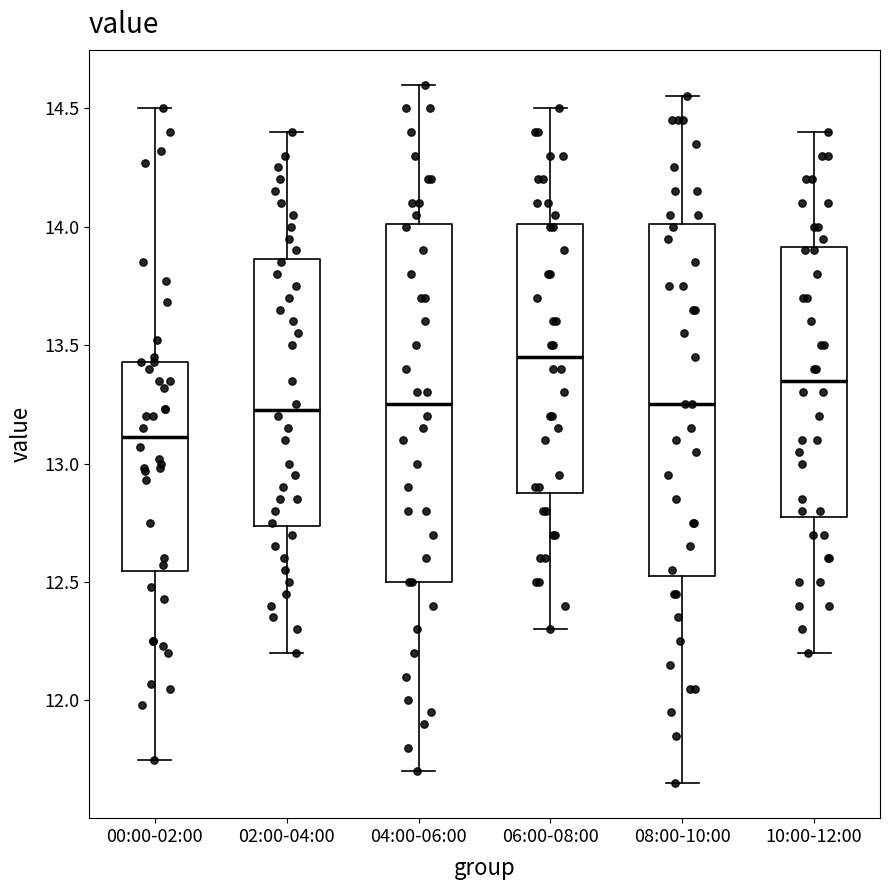

Which box's median line is the highest?

06:00-08:00